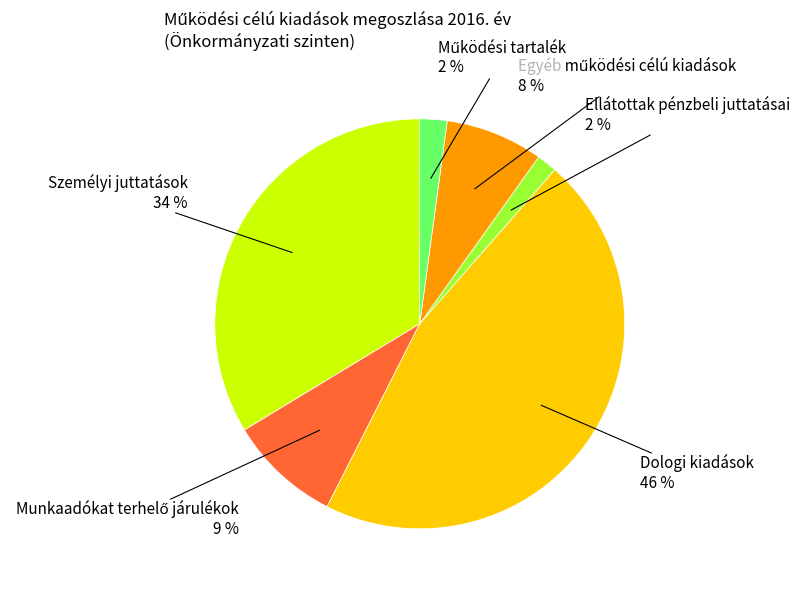

How many slices are in this pie chart?

6